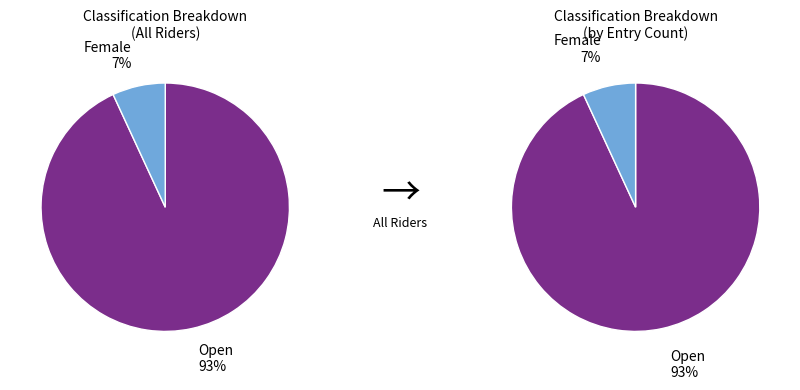

What percentage is NOT represented by Female?

93.1%